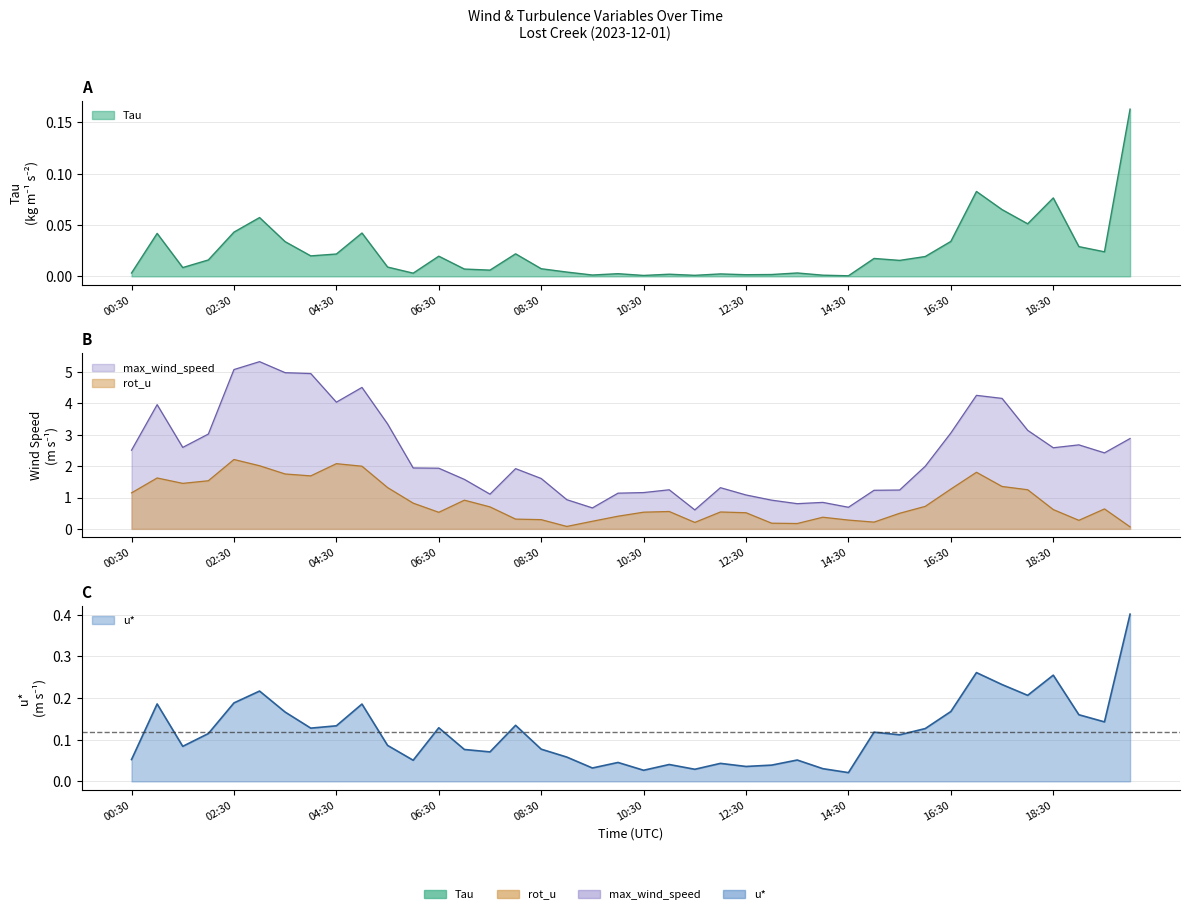

Which series has the largest range (max minus min)?

max_wind_speed